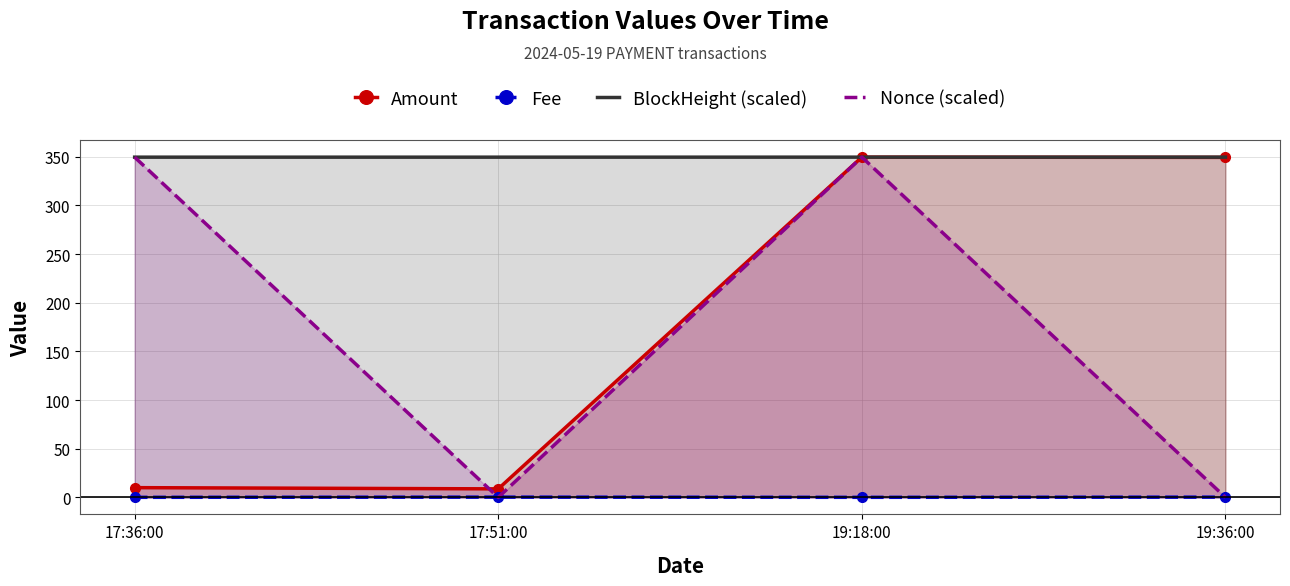

Which category has the highest value in the Fee series?

17:51:00